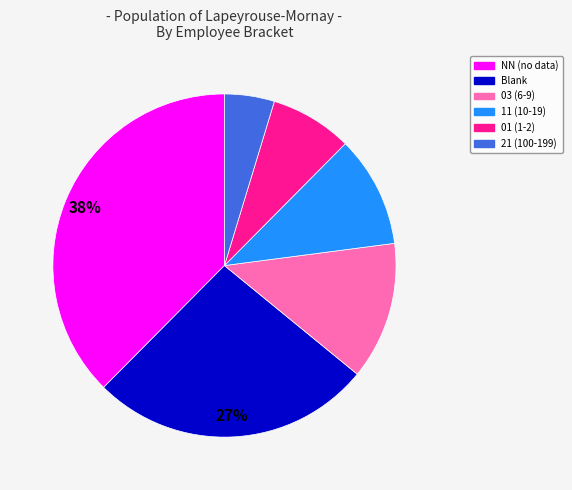

Which has a higher value, Blank or NN (no data)?

NN (no data)